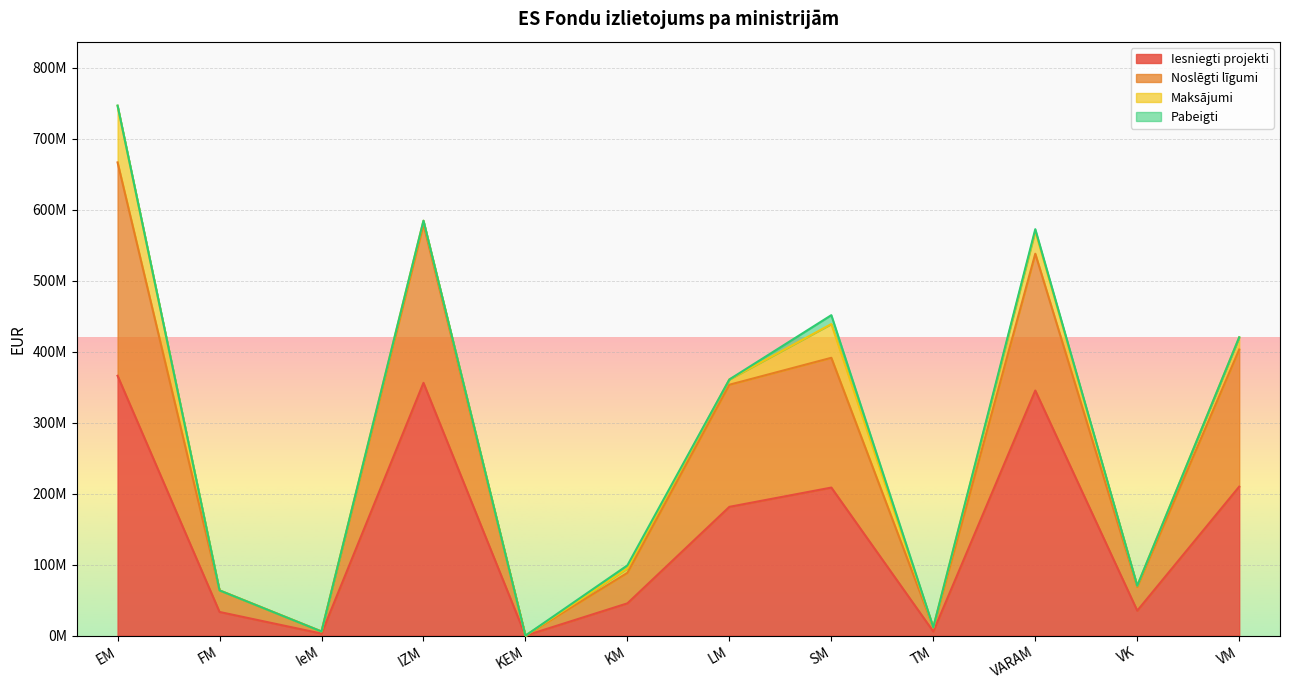

What are all the series names shown in the legend?

Iesniegti projekti, Noslēgti līgumi, Maksājumi, Pabeigti